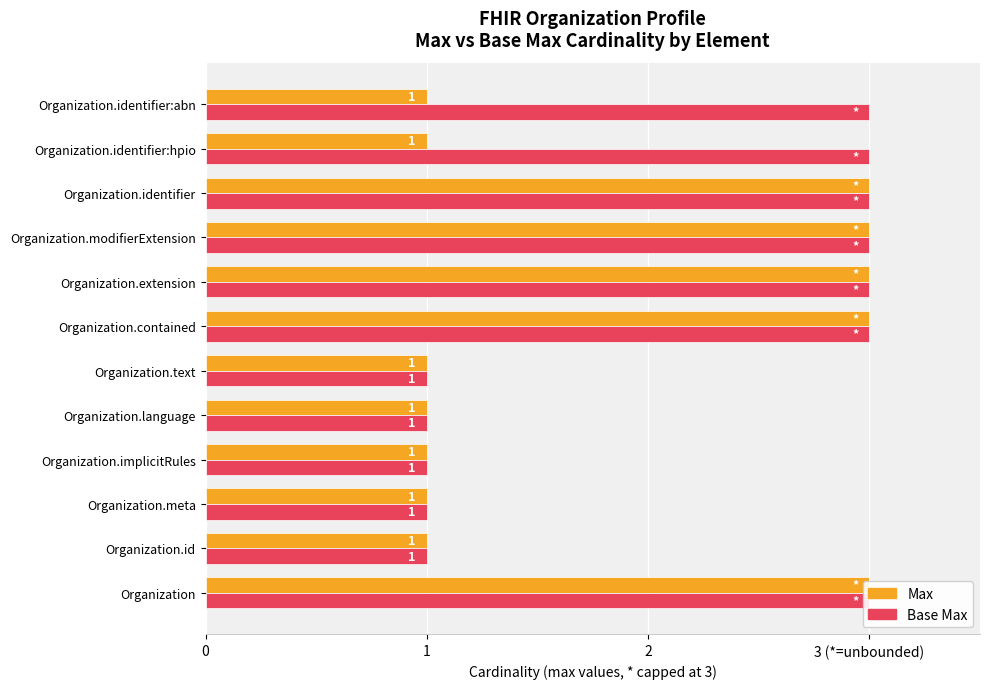

How many series are shown in this chart?

2